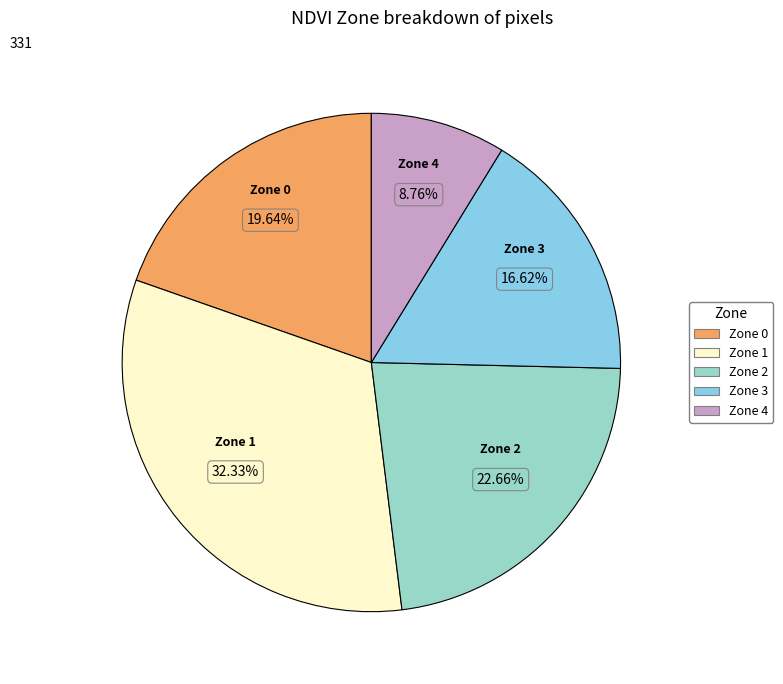

Is there a majority slice in this chart?

No